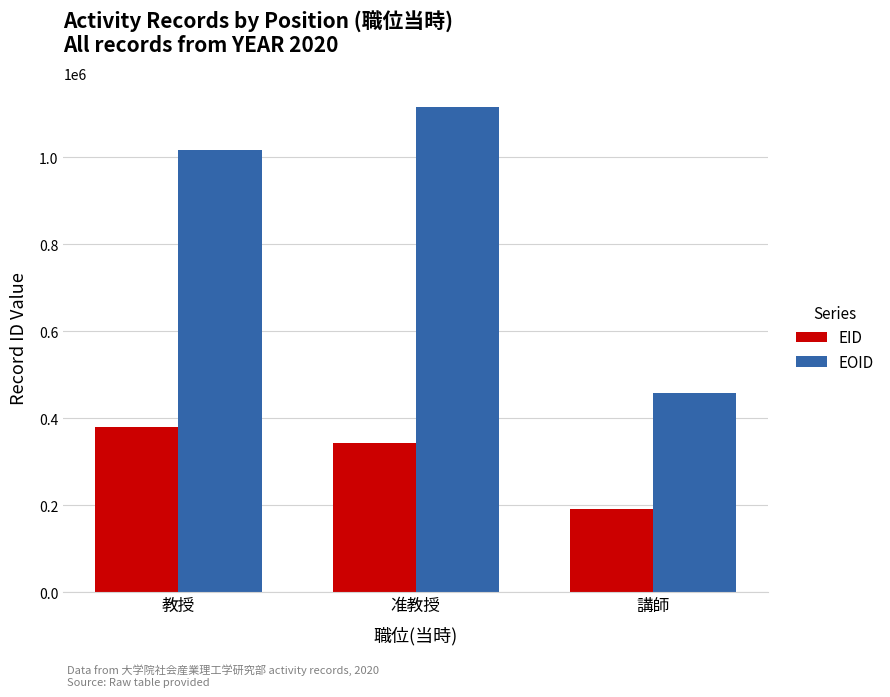

The value of EOID at 講師 is 243776. True or false?

False